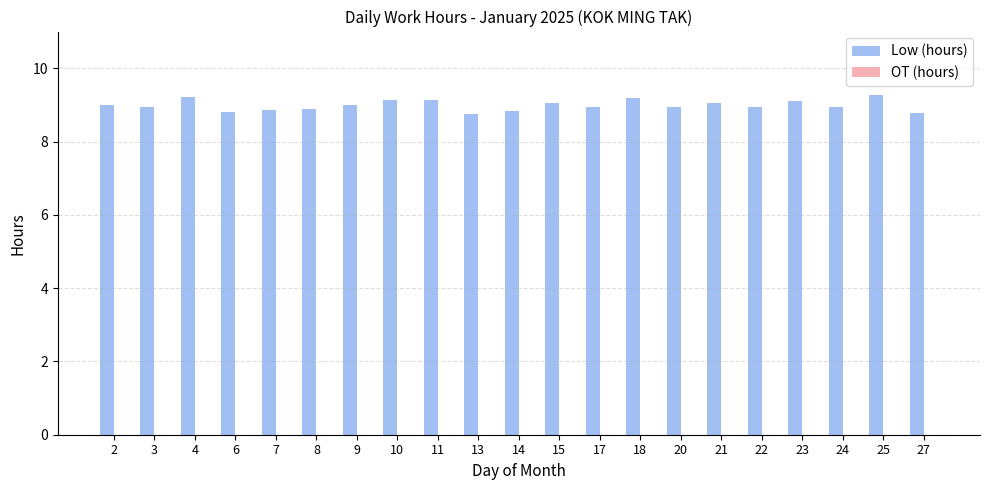

The value at 23 is 3.9. True or false?

False